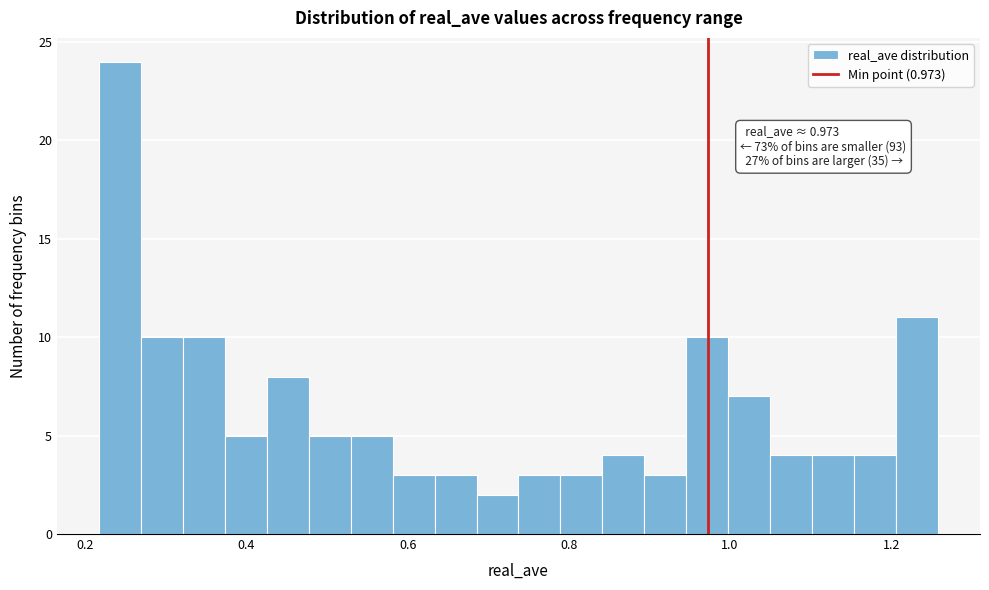

Read against the x-axis, roughly where is the centre of the tallest bar?

0.24